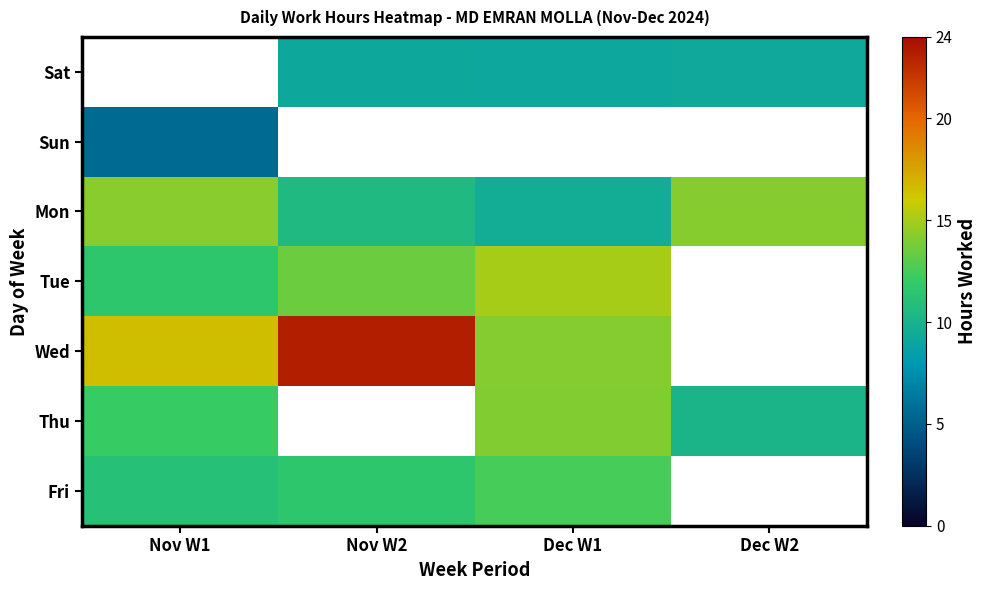

Reading right to left, transcribe all the data shown in this chart.

Sat: Dec W2=9.3	Dec W1=9.1	Nov W2=9.2	Nov W1=0.0
Sun: Dec W2=0.0	Dec W1=0.0	Nov W2=0.0	Nov W1=5.6
Mon: Dec W2=14.2	Dec W1=9.6	Nov W2=10.6	Nov W1=14.2
Tue: Dec W2=0.0	Dec W1=15.0	Nov W2=13.5	Nov W1=11.6
Wed: Dec W2=0.0	Dec W1=14.1	Nov W2=23.2	Nov W1=16.6
Thu: Dec W2=10.1	Dec W1=14.1	Nov W2=0.0	Nov W1=12.1
Fri: Dec W2=0.0	Dec W1=12.5	Nov W2=11.6	Nov W1=11.1